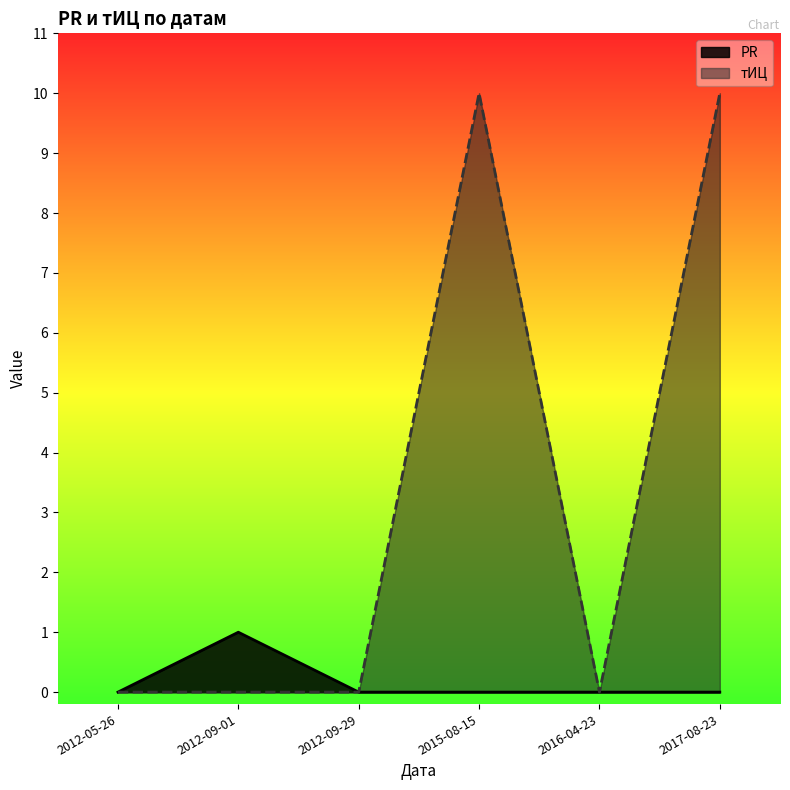

How many lines are shown in the chart?

2